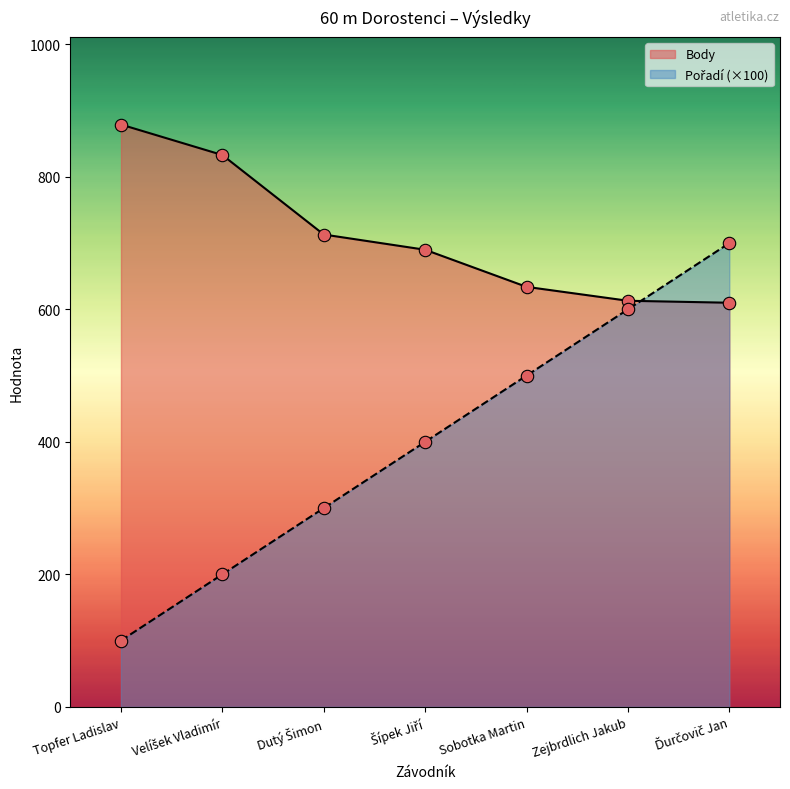

What is the total value across all series at Zejbrdlich Jakub?

1213